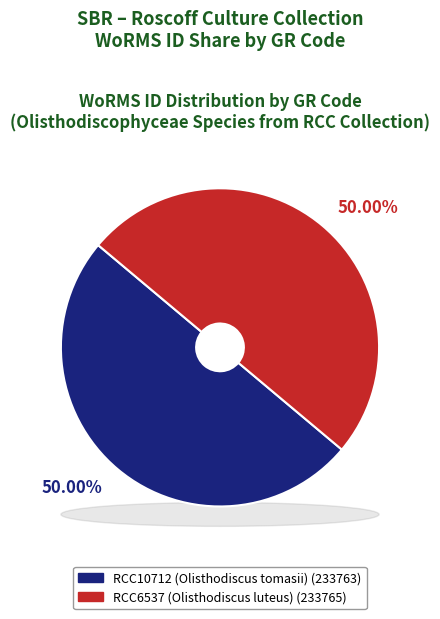

What percentage do RCC10712 (Olisthodiscus tomasii) and RCC6537 (Olisthodiscus luteus) together represent?

100.0%